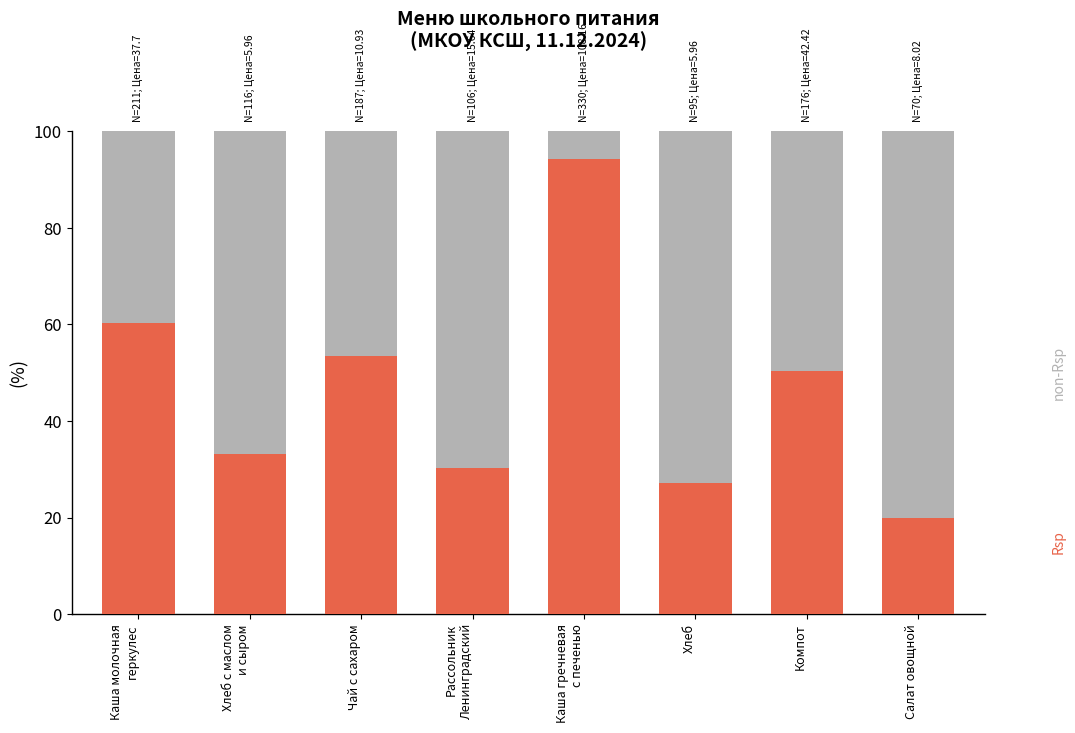

What is the total value across all series at Компот?

100.0